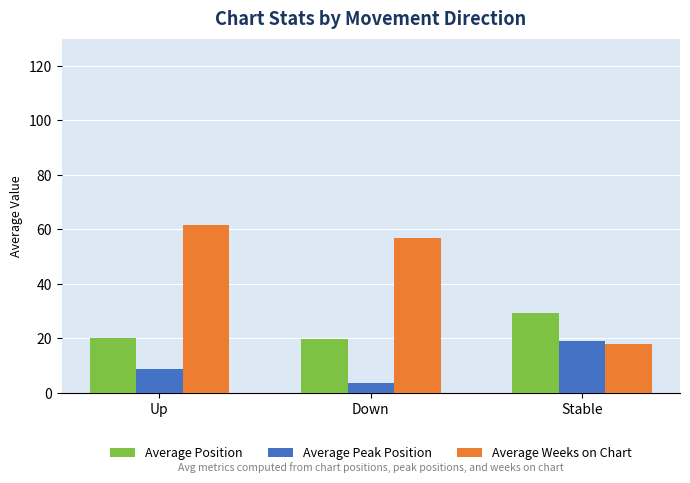

What is the sum of all Average Position values?

69.2